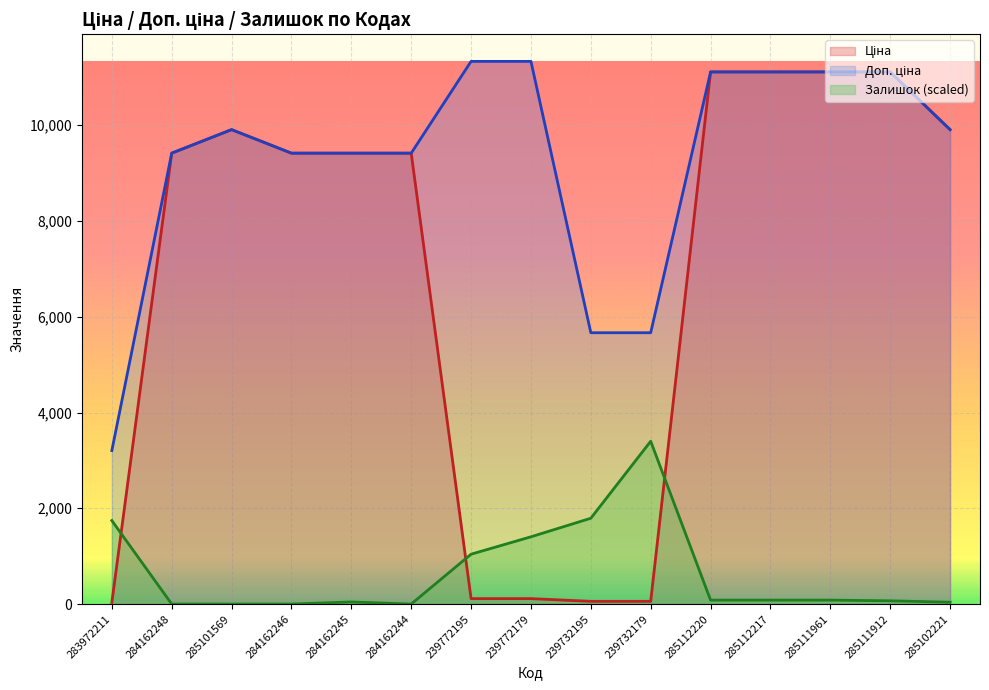

How many values in the Доп. ціна series are below 9908?

7